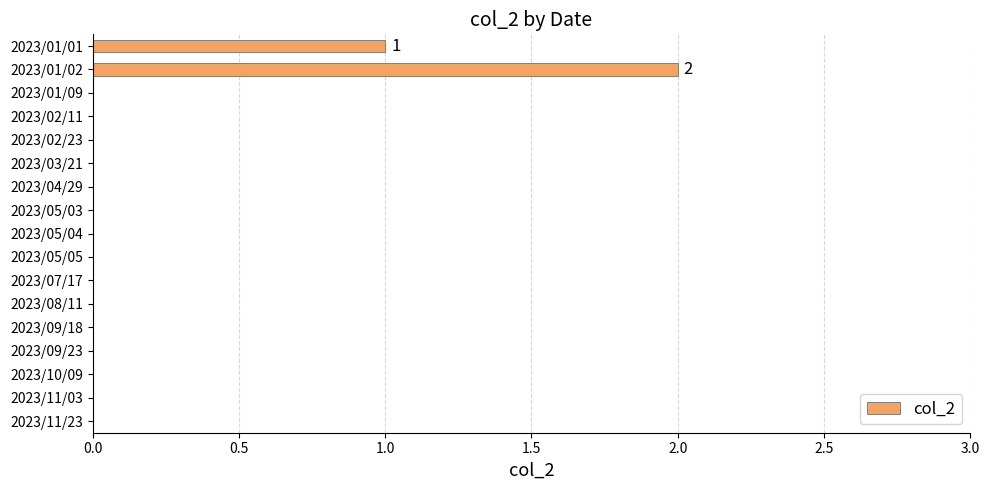

What is the sum of all values?

3